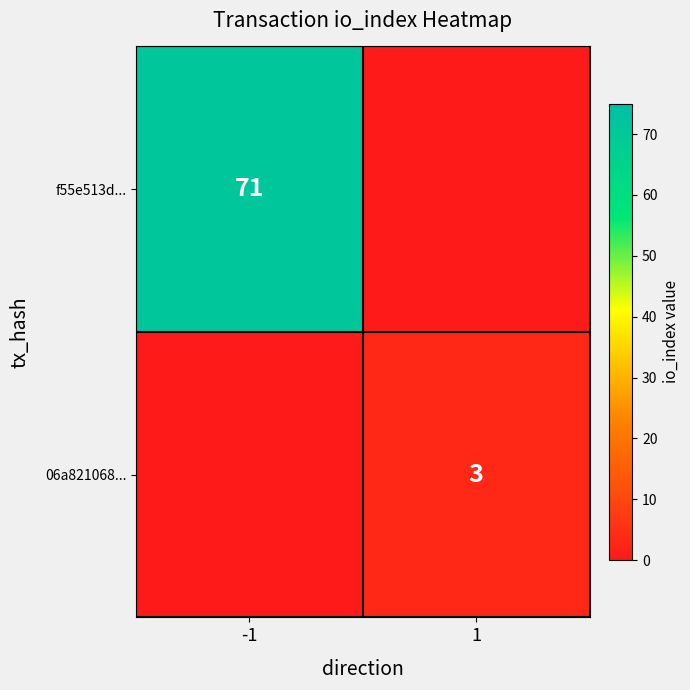

True or false: f55e513d... has a value of 71 at -1.

True